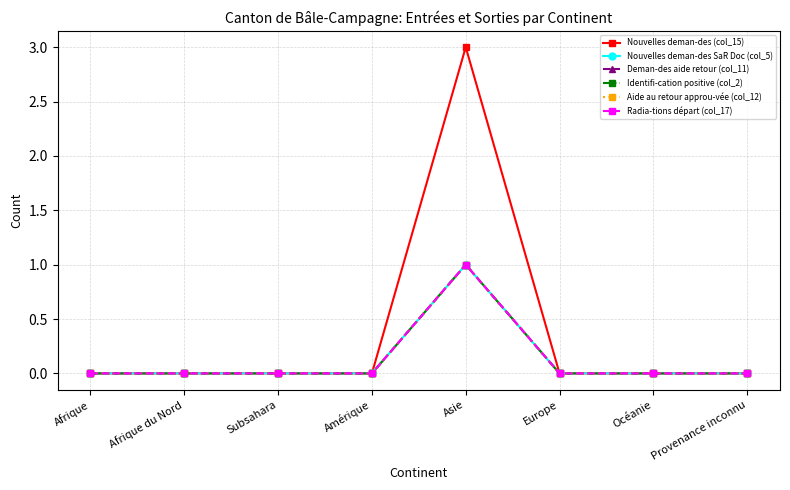

What is the sum of all Radia-tions départ (col_17) values?

1